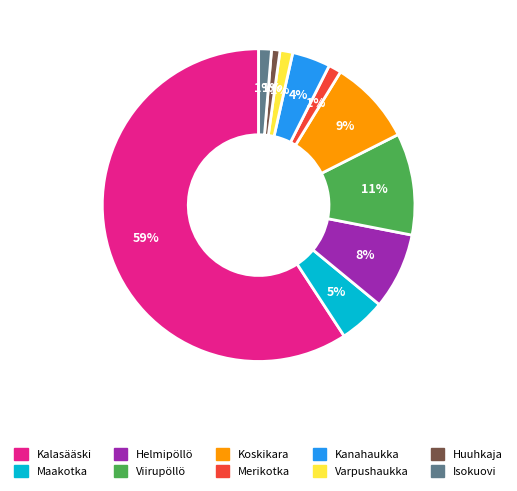

To the nearest percent, what is the average slice percentage?

10%